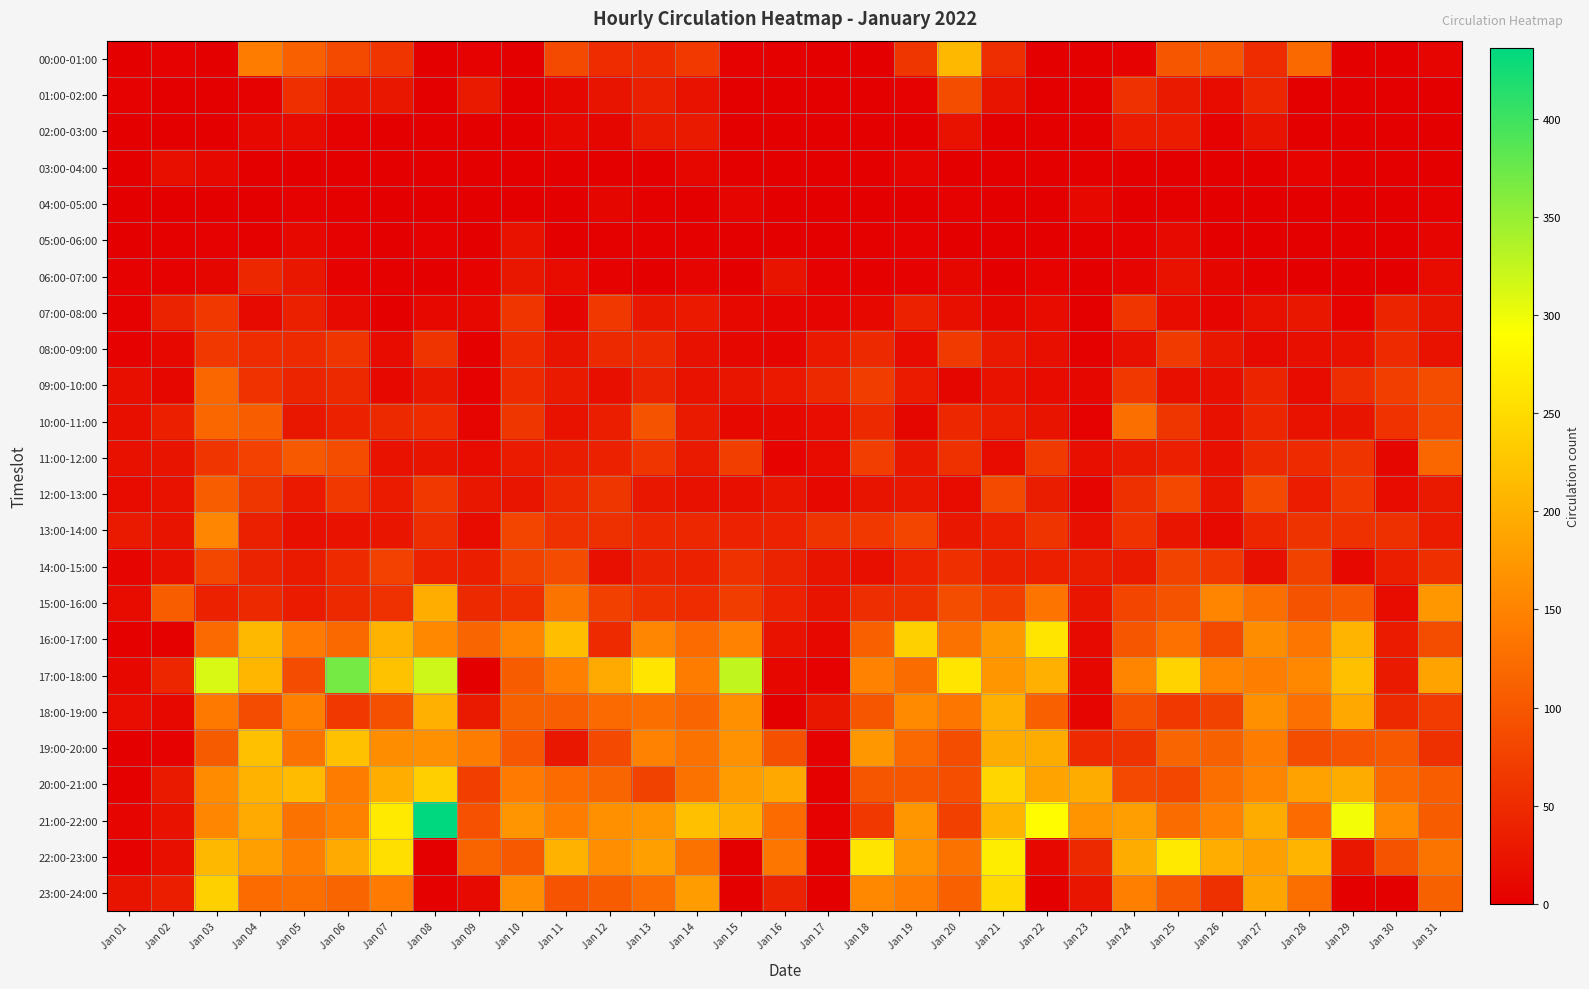

At how many categories does at least one series exceed 331?

2